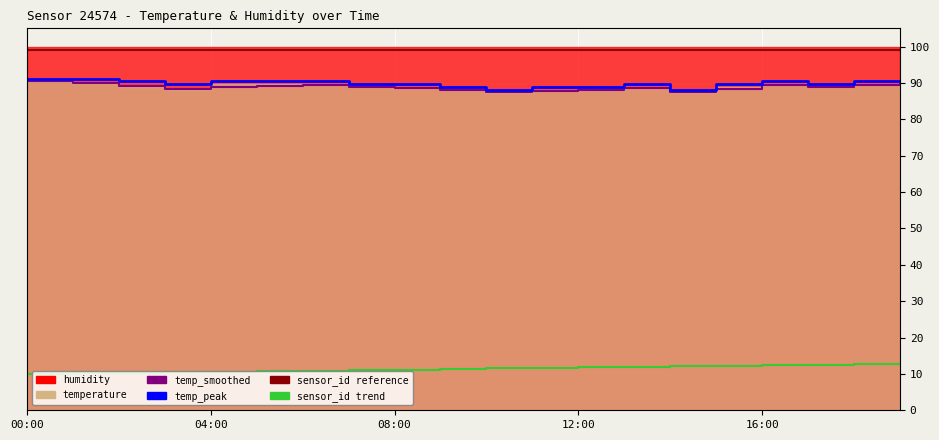

What is the sum of all temp_peak values?

1795.2